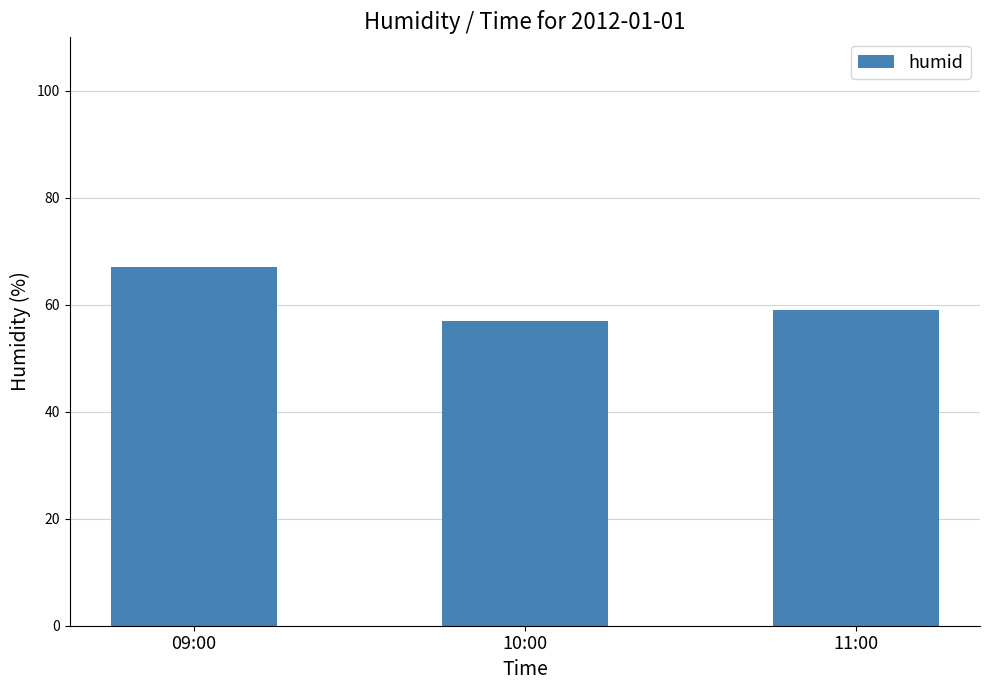

The chart shows a value of 59 at 11:00. True or false?

True